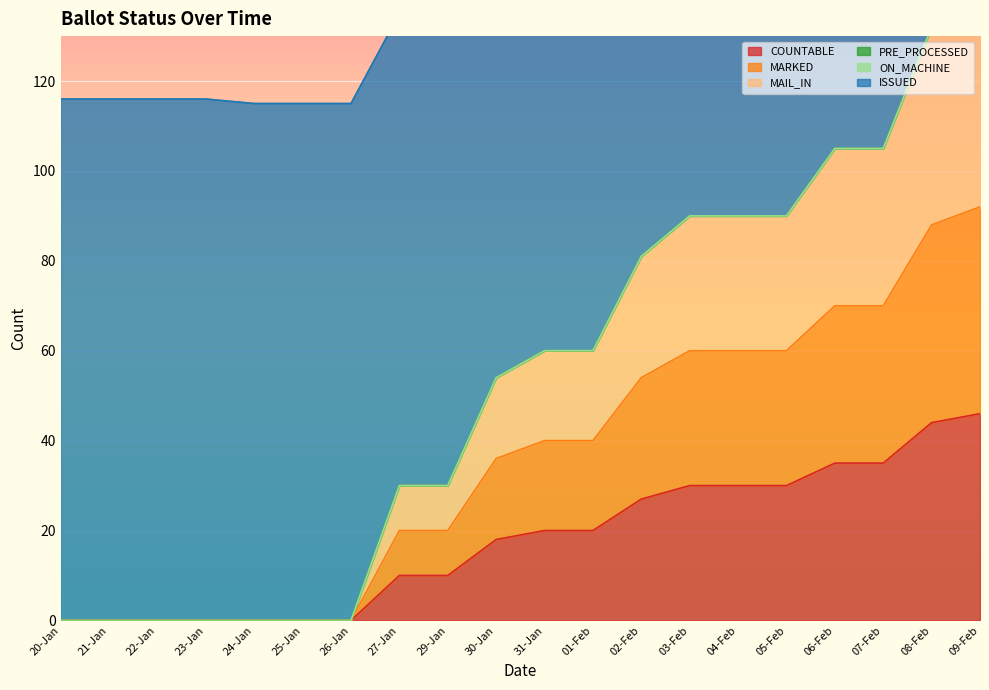

Between 29-Jan and 30-Jan, which is larger?

30-Jan